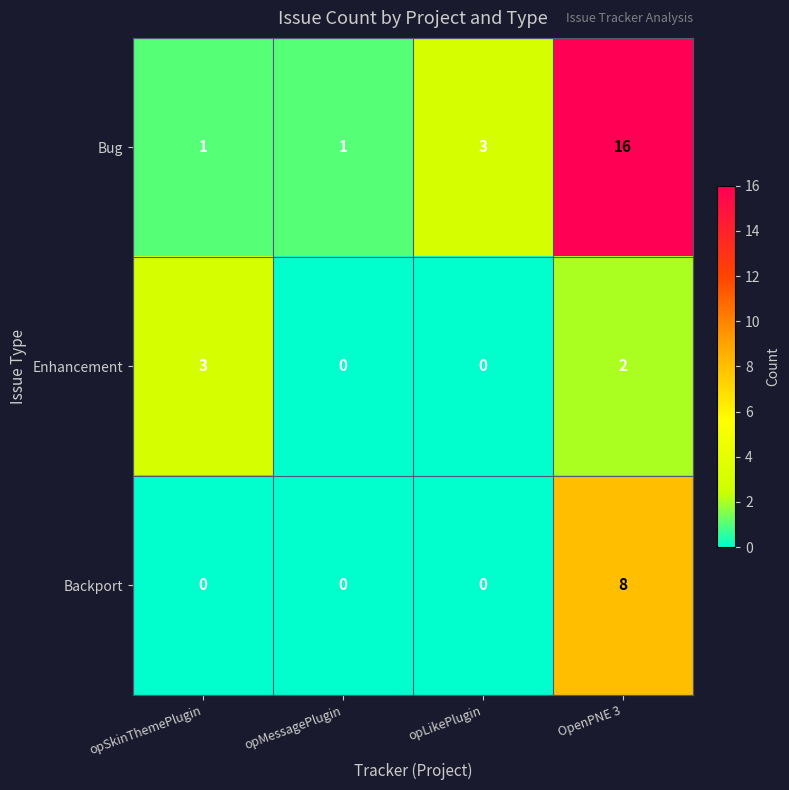

Which series has the largest total across all categories?

Bug